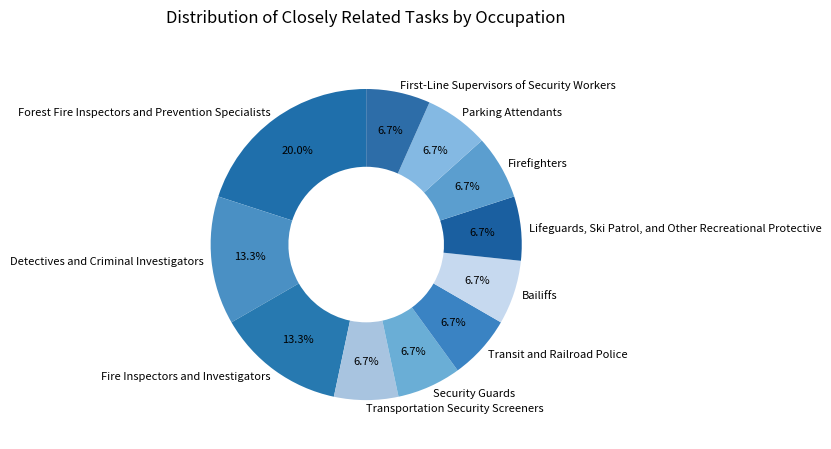

Count the number of slices in the pie.

11